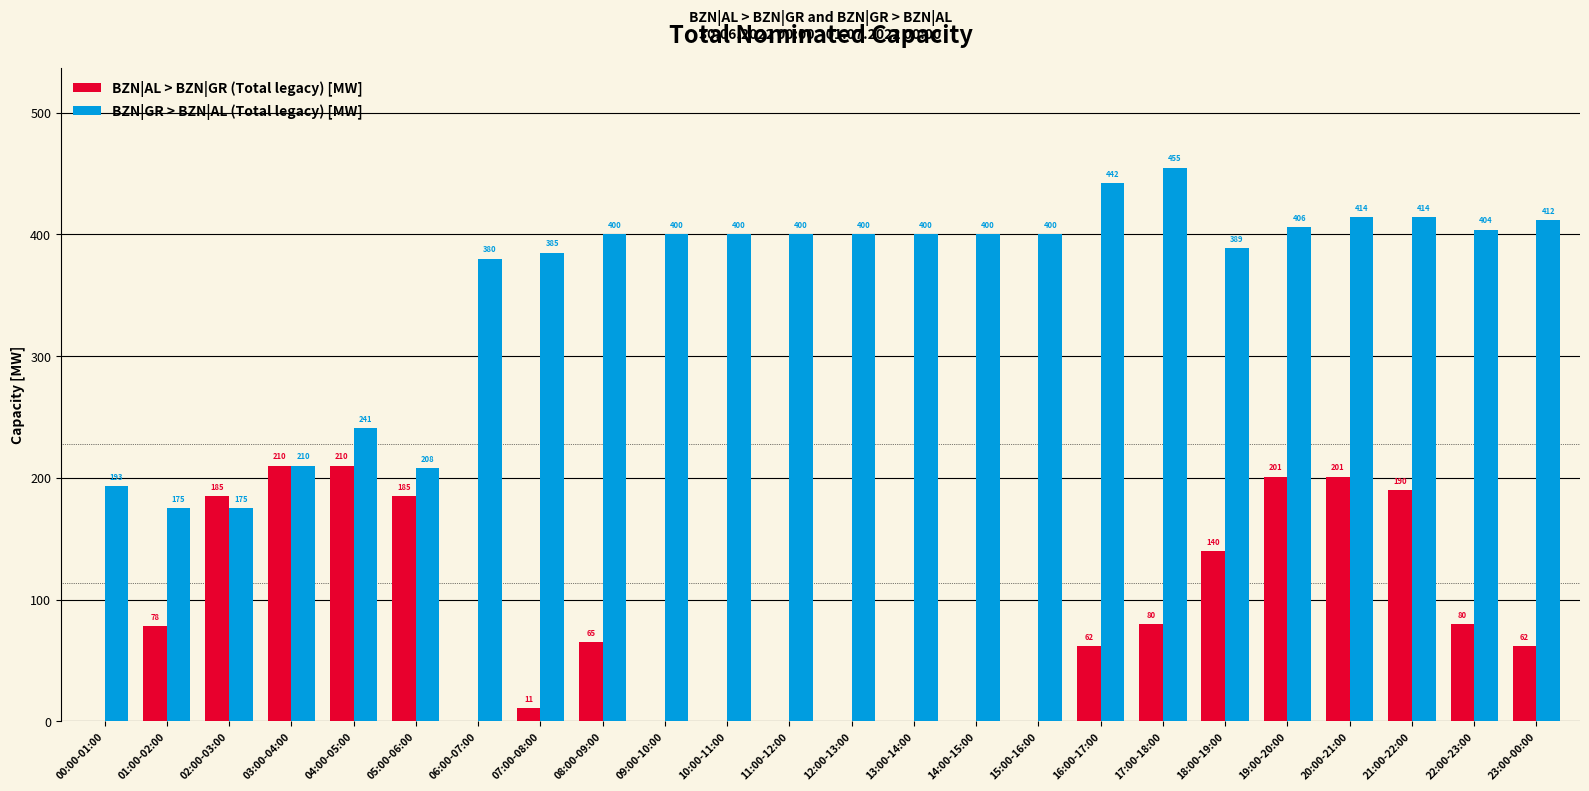

True or false: BZN|GR > BZN|AL (Total legacy) [MW] has a value of 208 at 05:00-06:00.

True